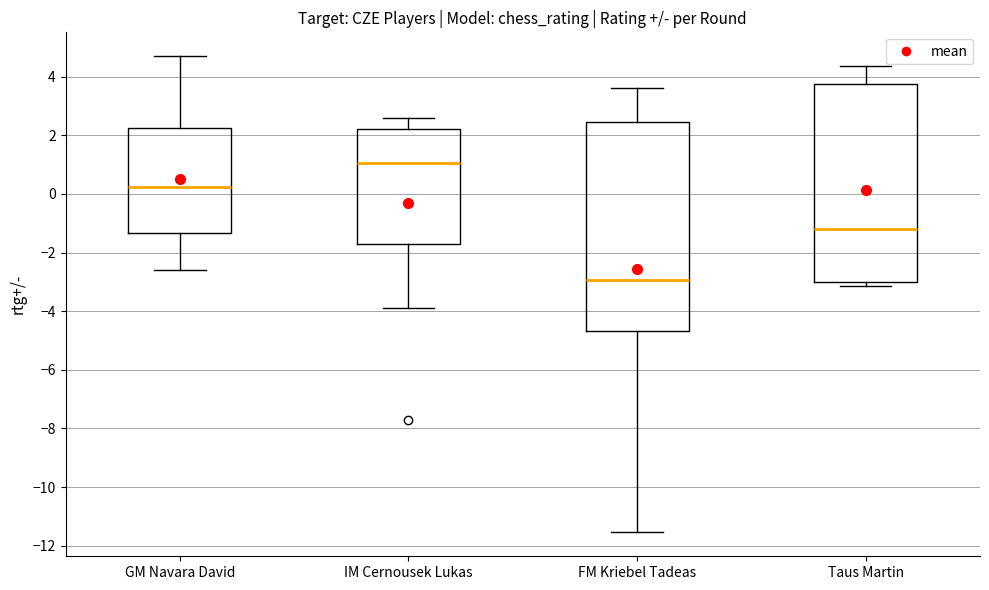

Which box's median line is the lowest?

FM Kriebel Tadeas